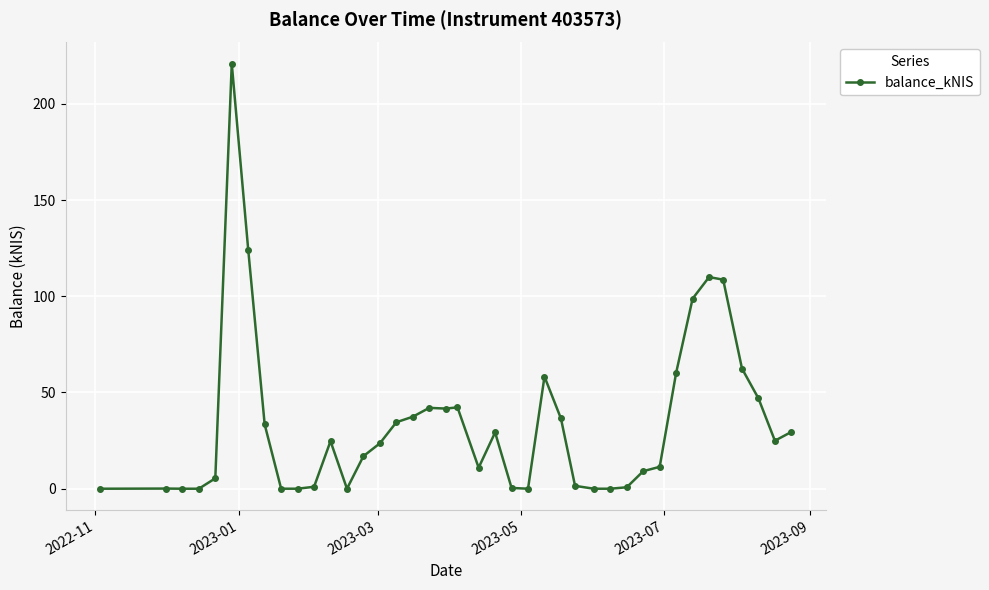

True or false: there are more than 2 points higher than both neighbors.

True